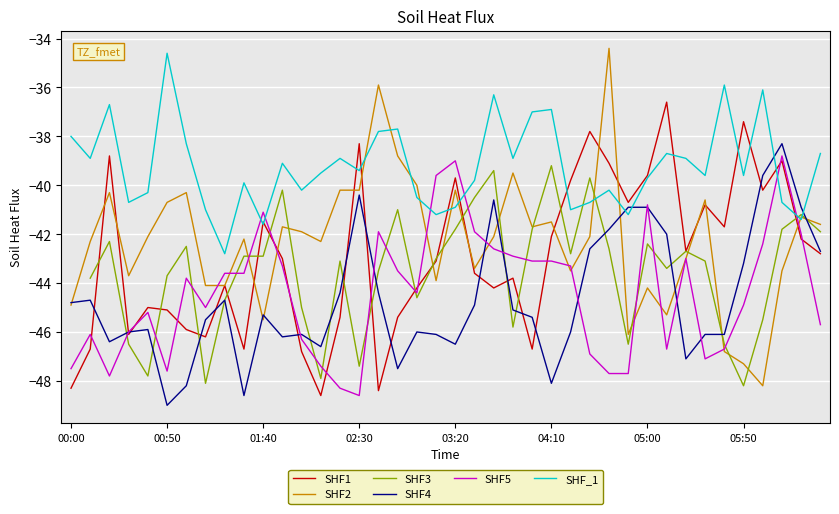

In SHF2, how many points are higher than both neighbors (excluding endpoints)?

12